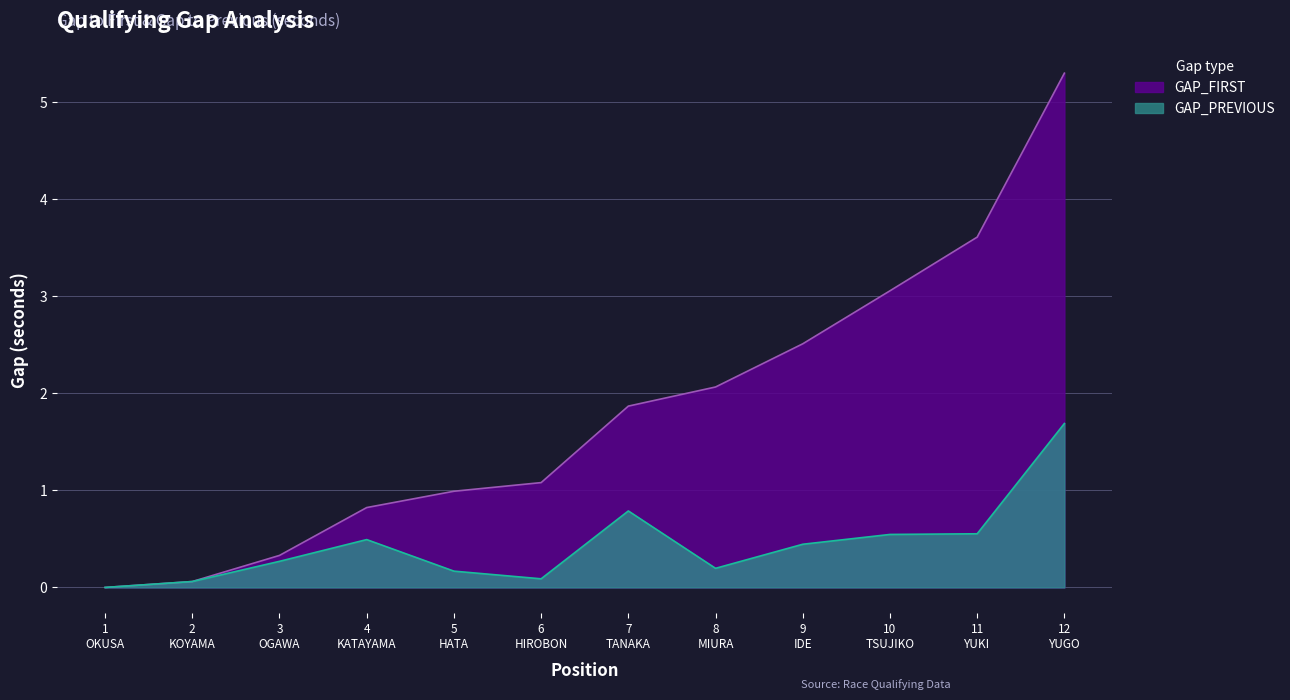

At which label does GAP_PREVIOUS reach its peak?

12
YUGO